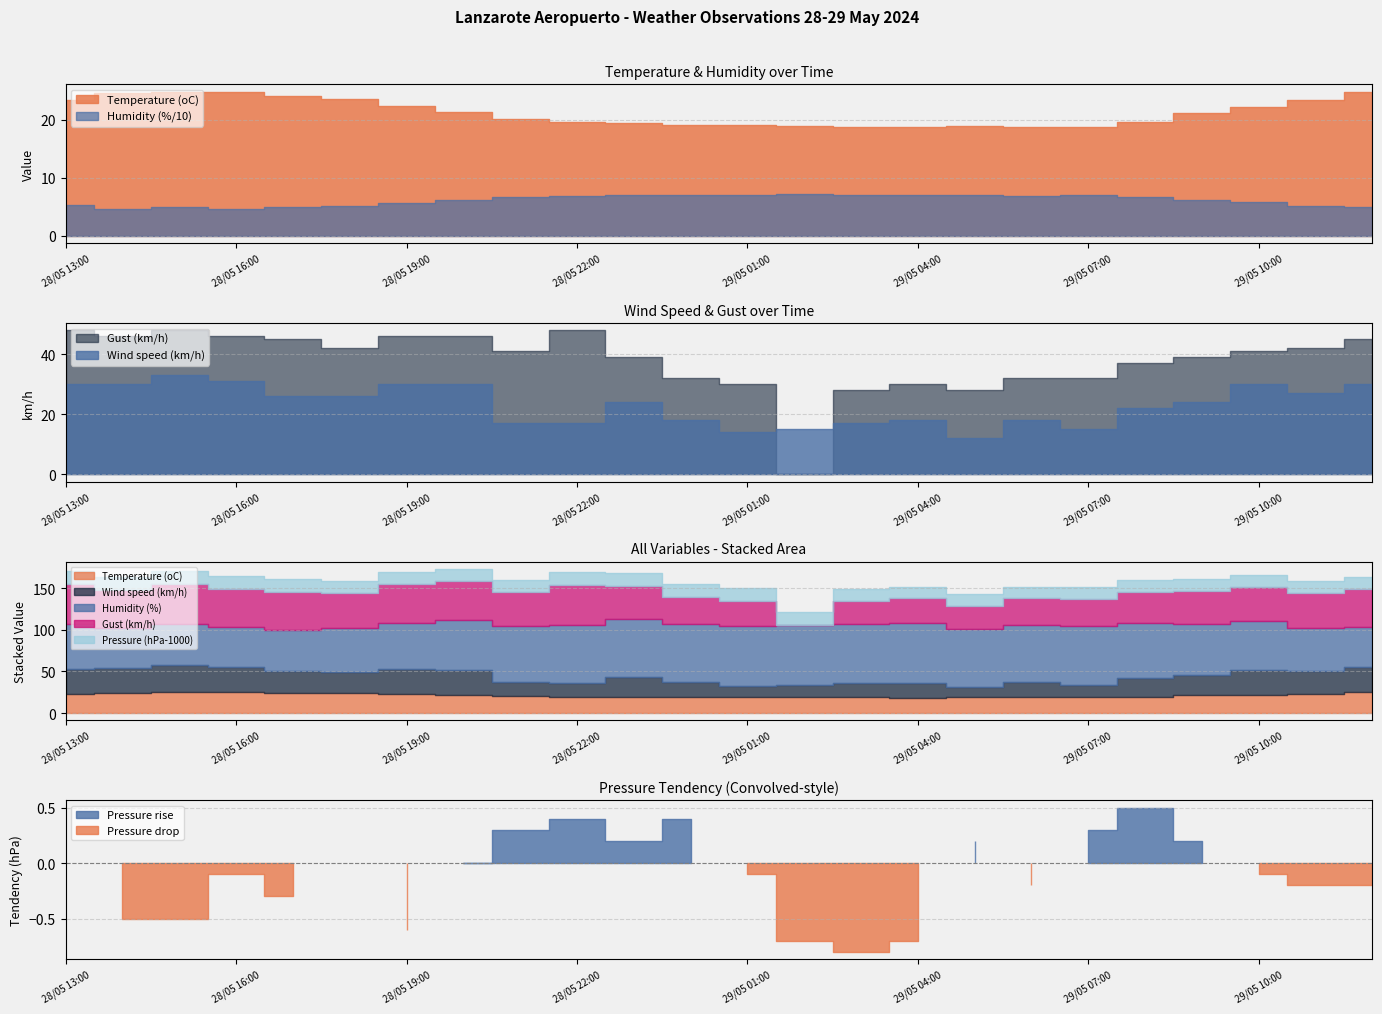

What is the label of the 15th point from the right?

28/05 22:00